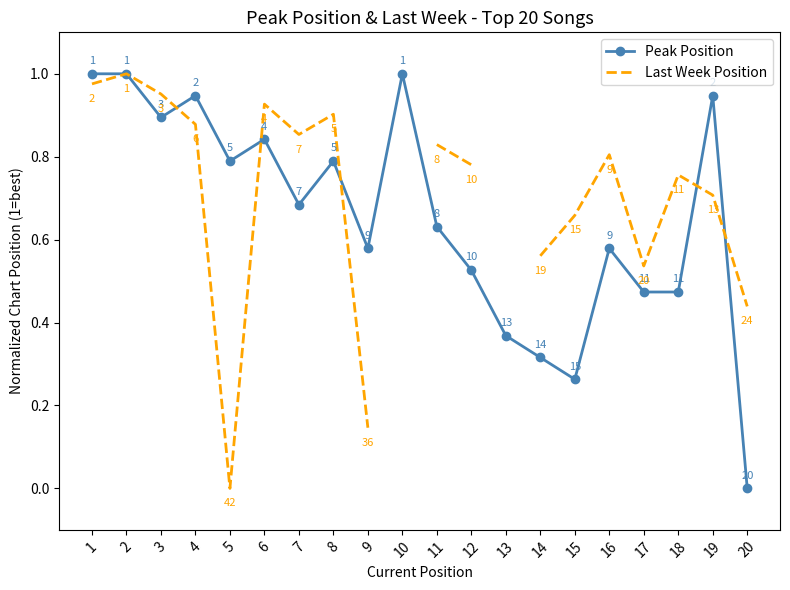

How many categories are shown in the chart?

20